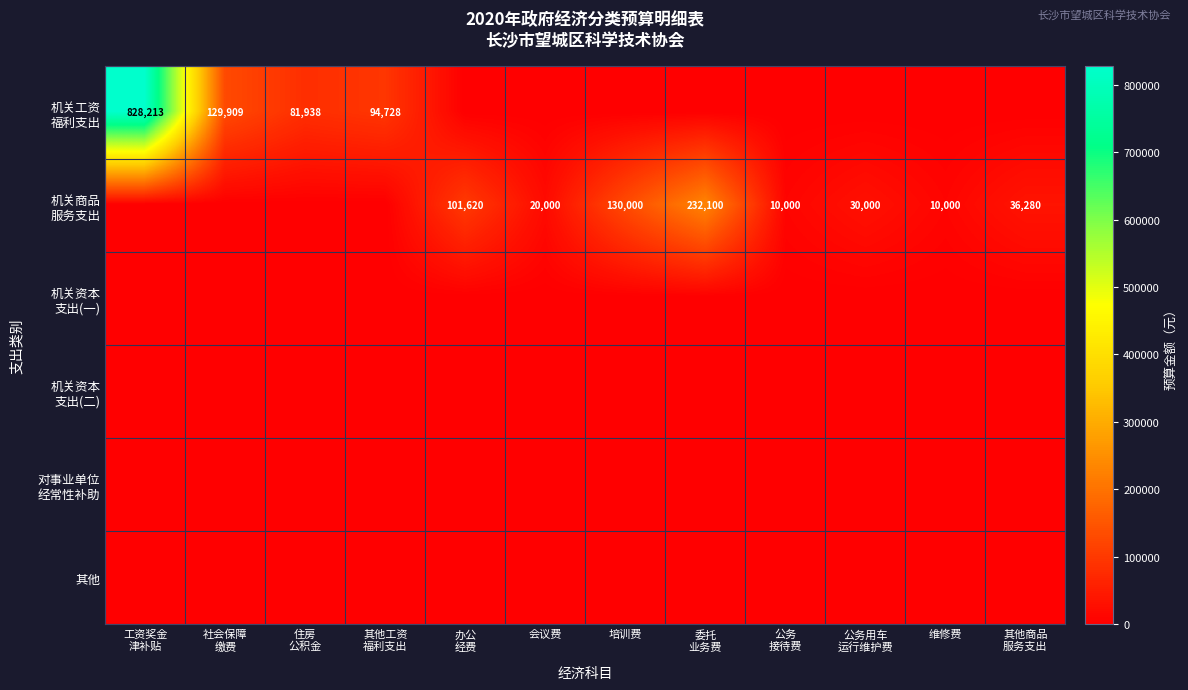

What is the difference between the highest and lowest values at 公务用车
运行维护费?

30000